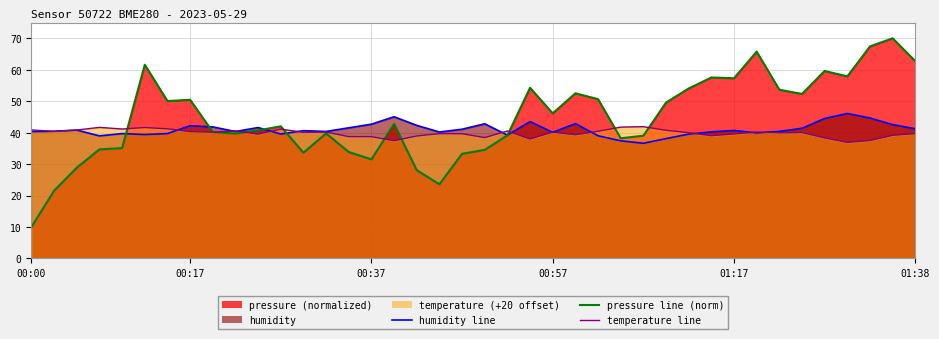

At how many categories does at least one series exceed 41?

32